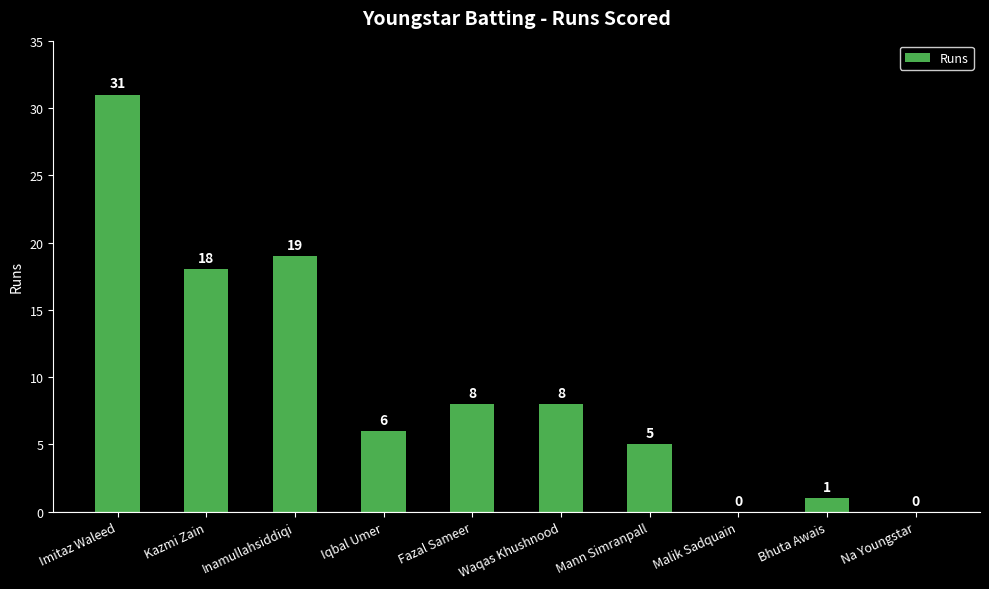

What is the greatest value displayed?

31